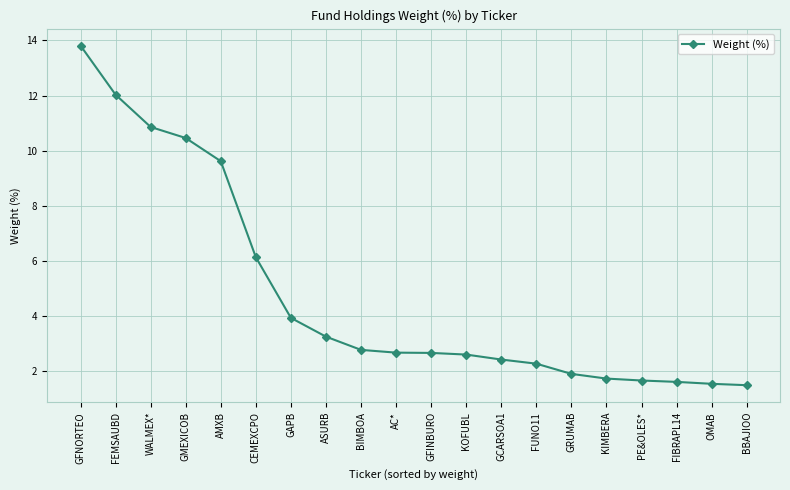

How many categories are shown in the chart?

20